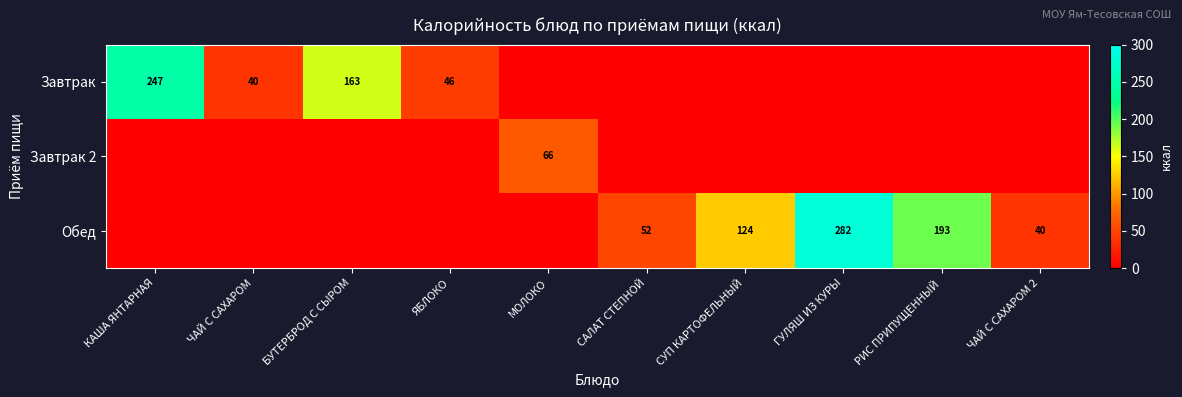

Count the number of categories in the chart.

10